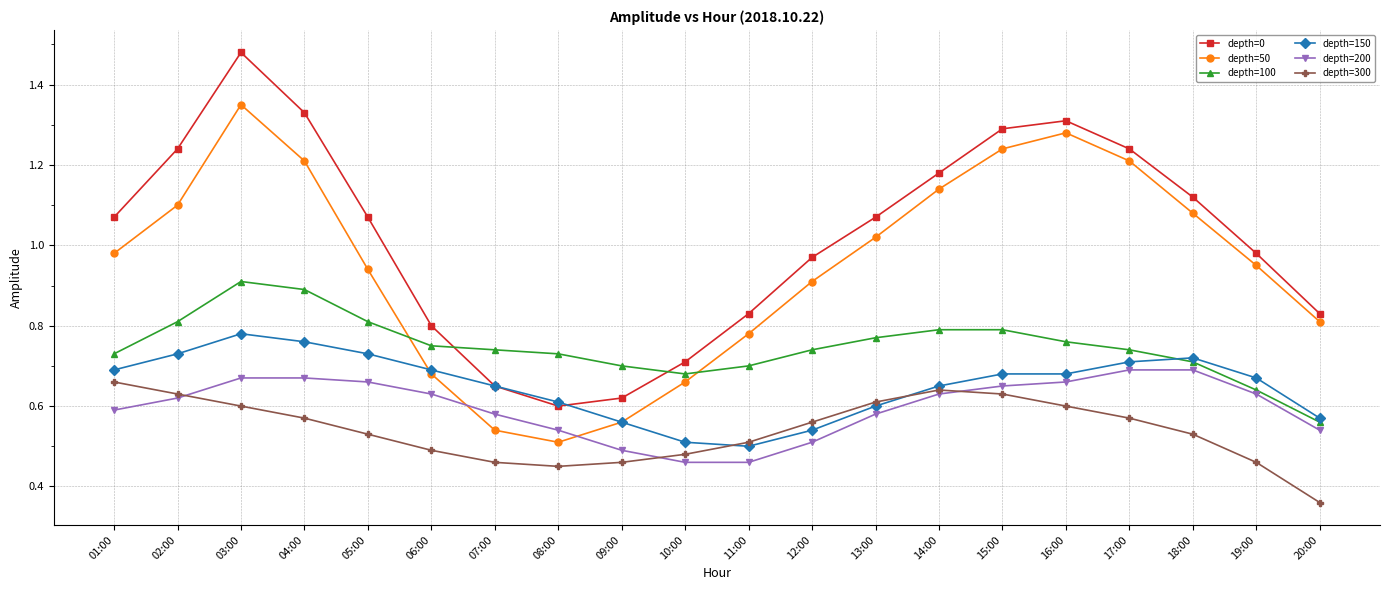

Rank the series at 16:00 from lowest to highest value.

depth=300, depth=200, depth=150, depth=100, depth=50, depth=0